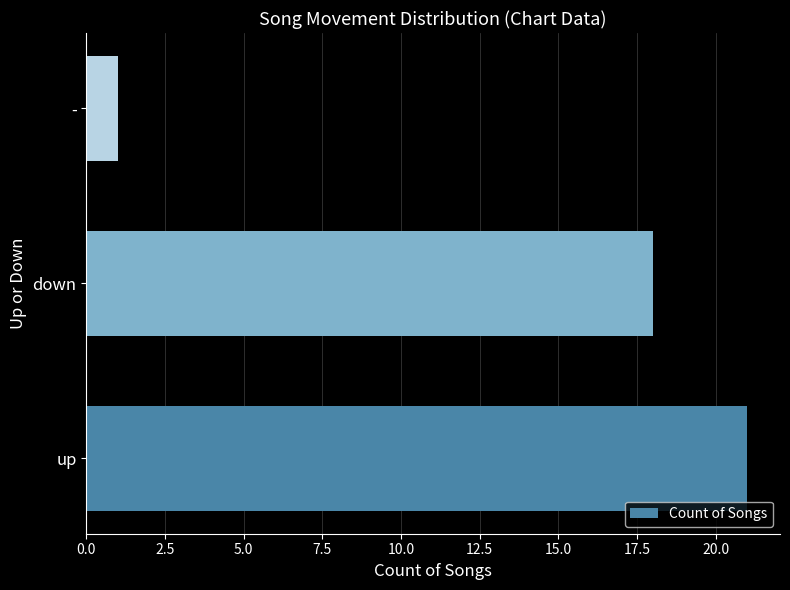

Is it true that the value at up is 21?

True